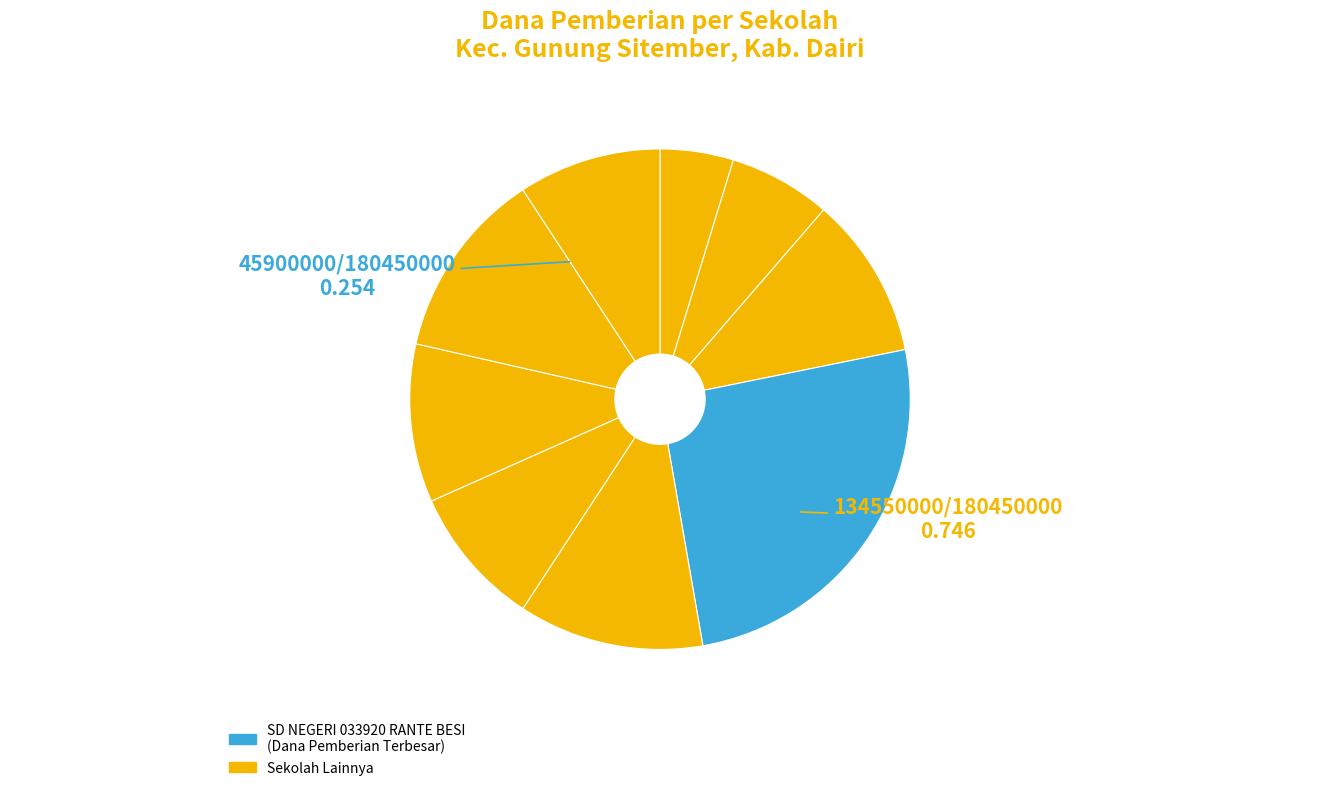

To the nearest percent, what is the difference between the largest and smallest slice percentages?

21%